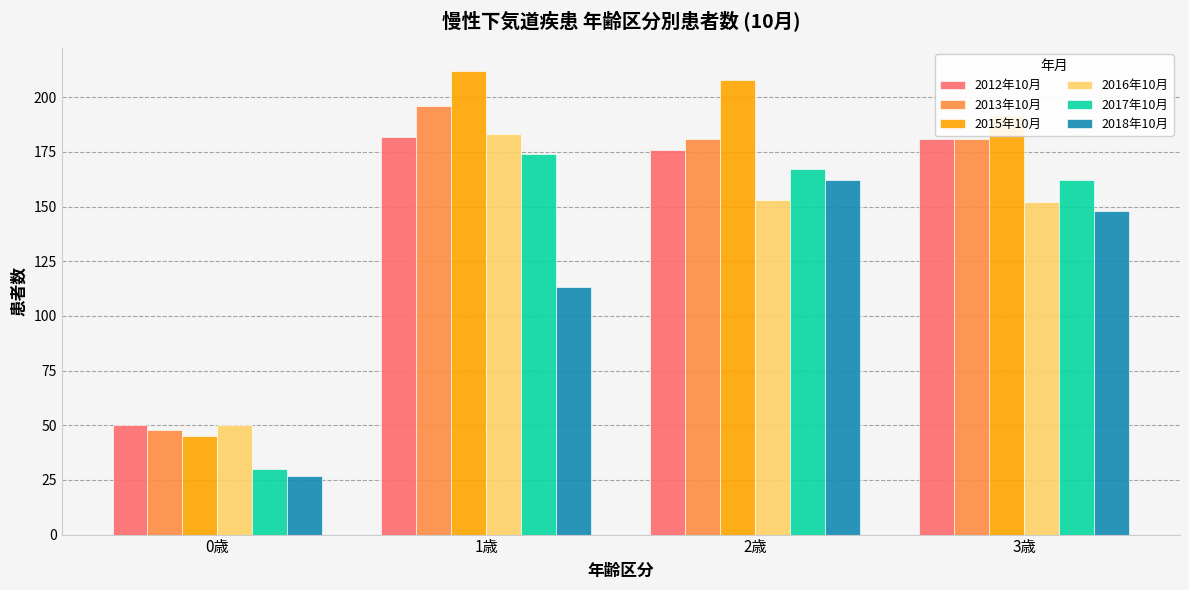

Is it true that 2016年10月 equals 183 at 1歳?

True